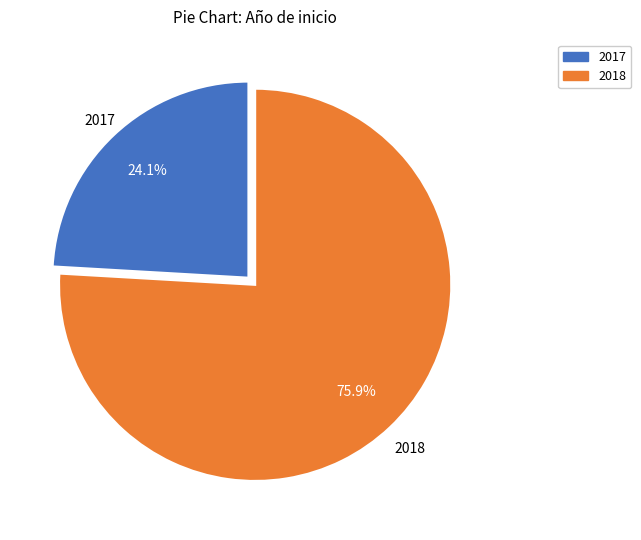

Does any single category account for the majority?

Yes